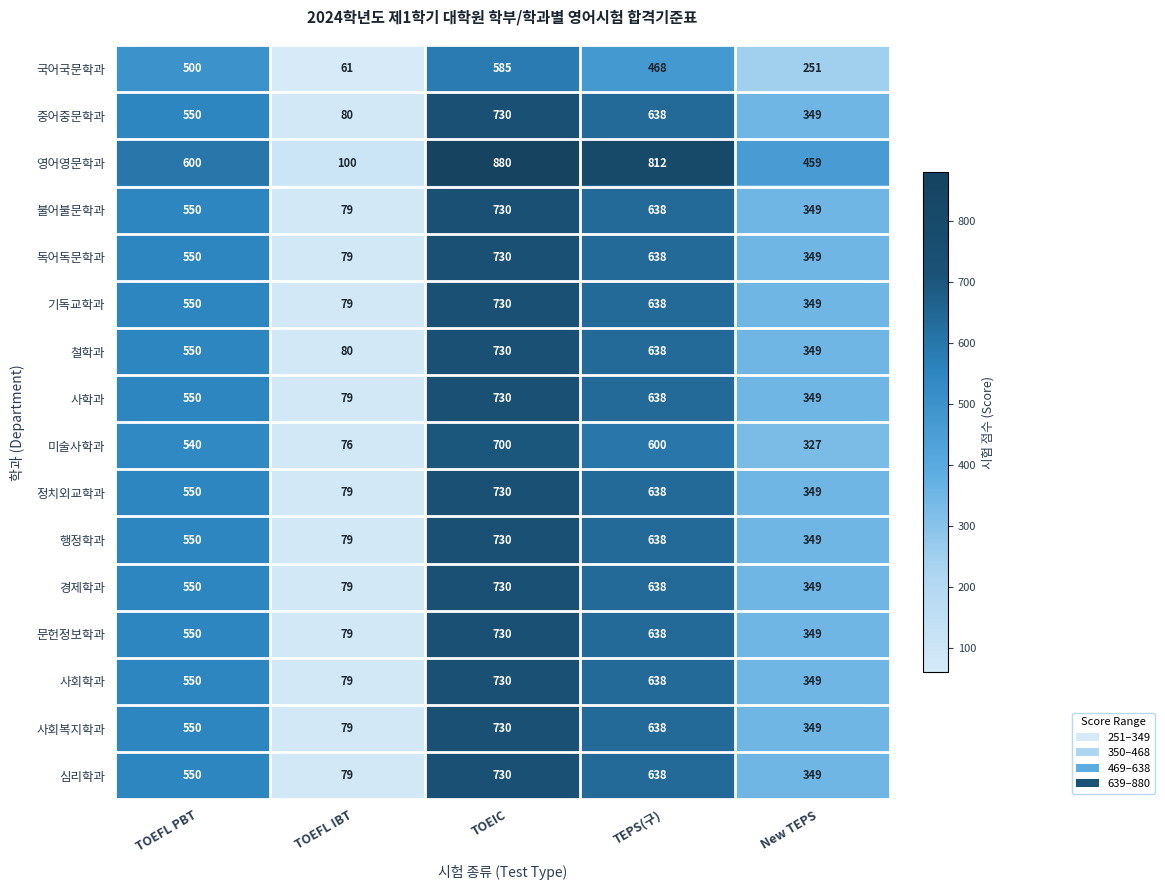

Which series changed the most between TOEFL PBT and TOEFL IBT?

영어영문학과